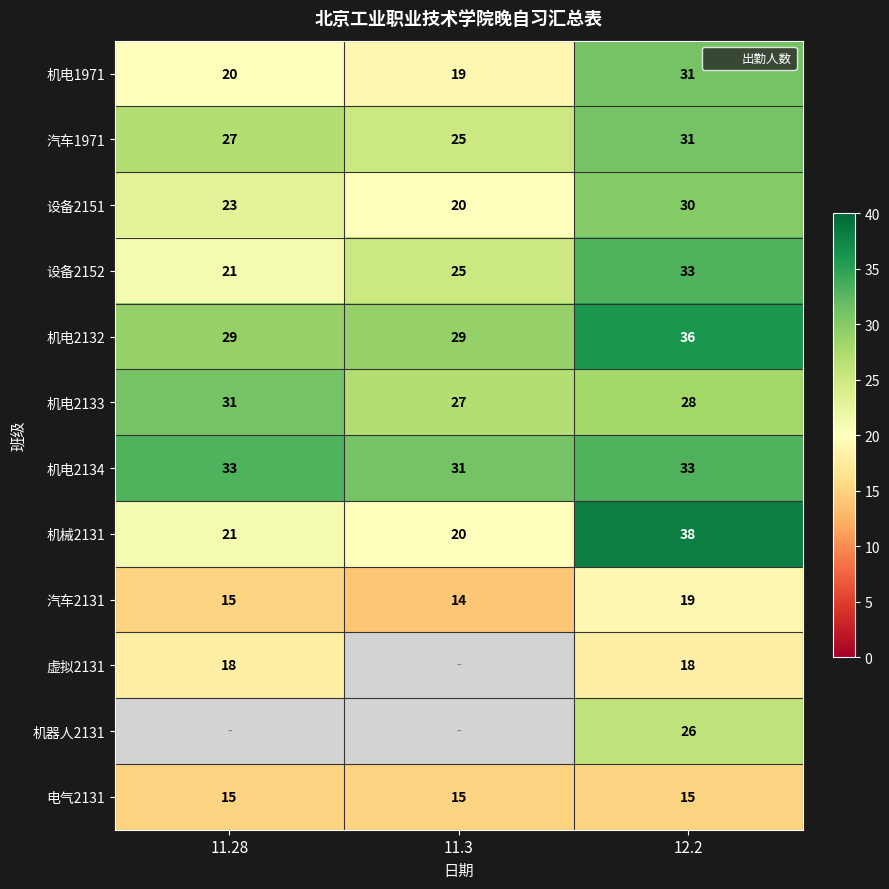

At which label does 机电2132 reach its minimum?

11.28